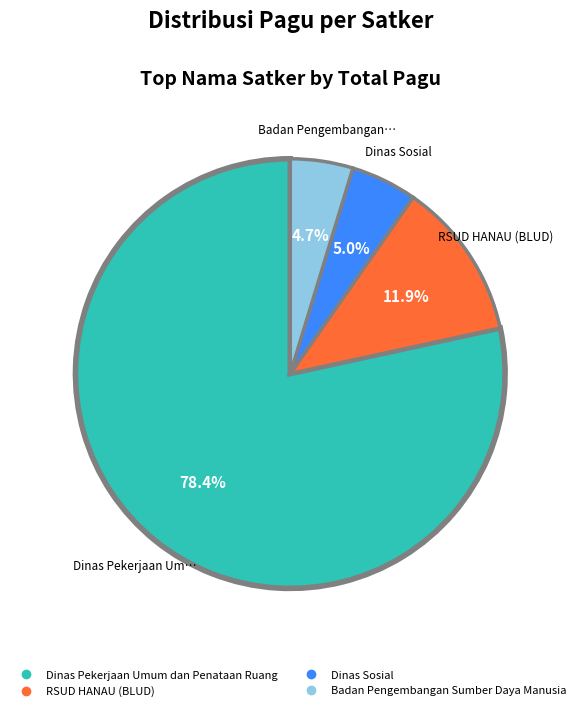

Count the number of slices in the pie.

4